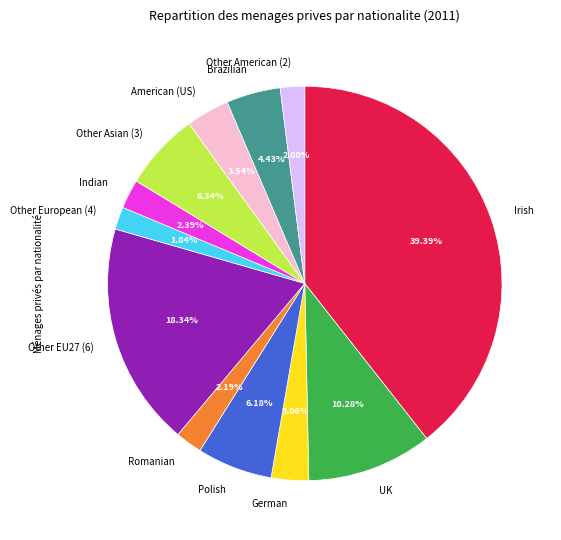

What percentage is the Other EU27 (6) slice, to the nearest percent?

18%